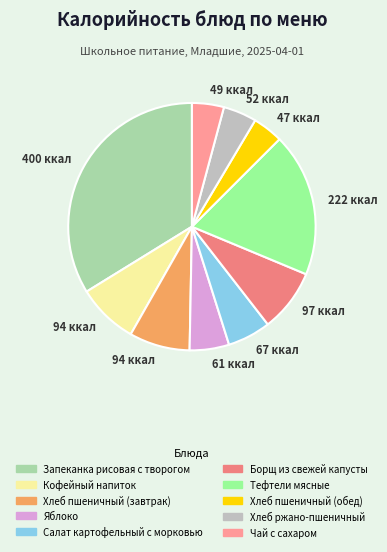

Rank the categories by value from lowest to highest.

Хлеб пшеничный (обед), Чай с сахаром, Хлеб ржано-пшеничный, Яблоко, Салат картофельный с морковью, Хлеб пшеничный (завтрак), Кофейный напиток, Борщ из свежей капусты, Тефтели мясные, Запеканка рисовая с творогом